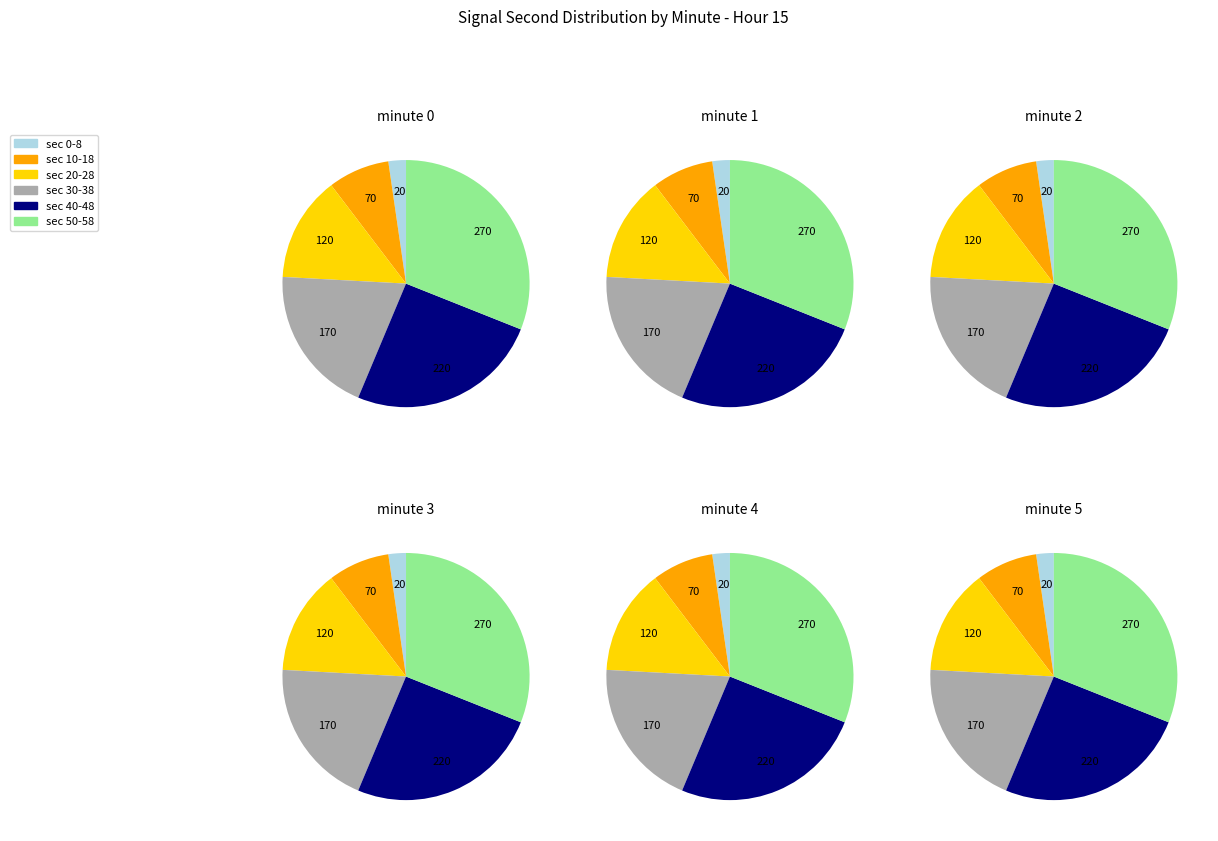

Is there any slice that represents more than half of the pie?

No